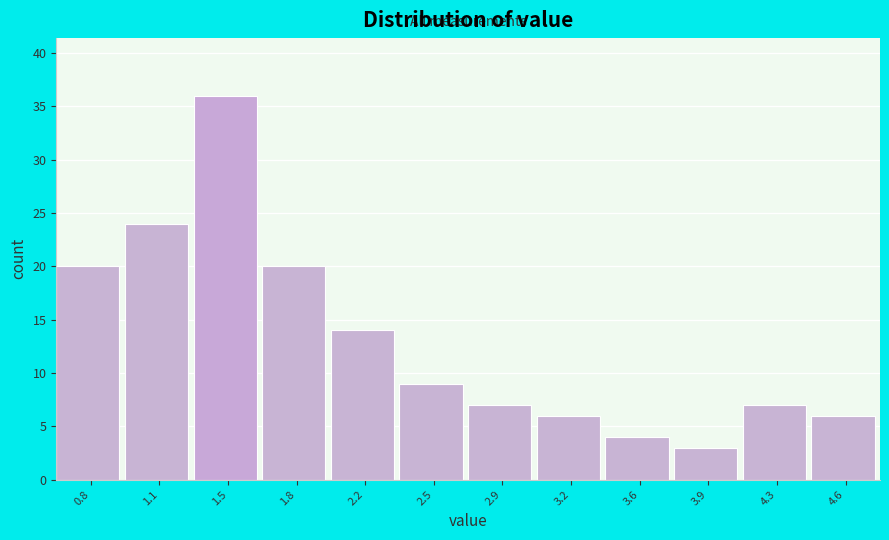

Reading left to right, list every bar in this chart as the range it spans on the x-axis followed by its height. The values are not printed on the chart, so give them approximately, as read against the axis.

0.60 to 0.95: 20
0.95 to 1.30: 24
1.30 to 1.65: 36
1.65 to 2.00: 20
2.00 to 2.35: 14
2.35 to 2.70: 9
2.70 to 3.05: 7
3.05 to 3.40: 6
3.40 to 3.75: 4
3.75 to 4.10: 3
4.10 to 4.45: 7
4.45 to 4.80: 6